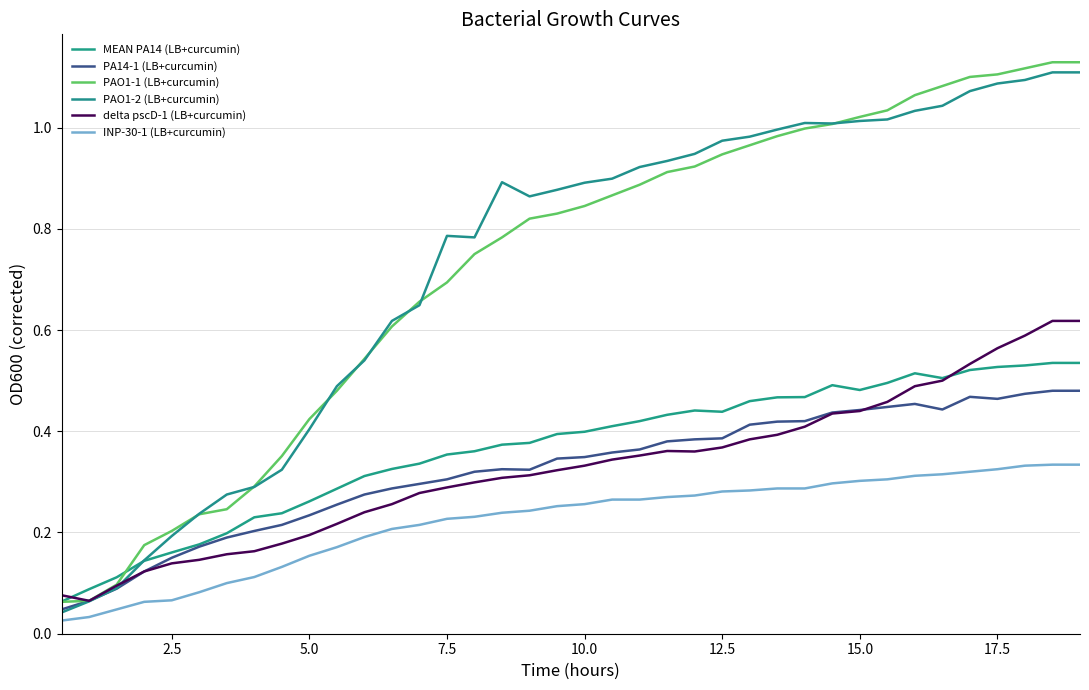

List the series in order of their peak value, lowest first.

INP-30-1 (LB+curcumin), PA14-1 (LB+curcumin), MEAN PA14 (LB+curcumin), delta pscD-1 (LB+curcumin), PAO1-2 (LB+curcumin), PAO1-1 (LB+curcumin)